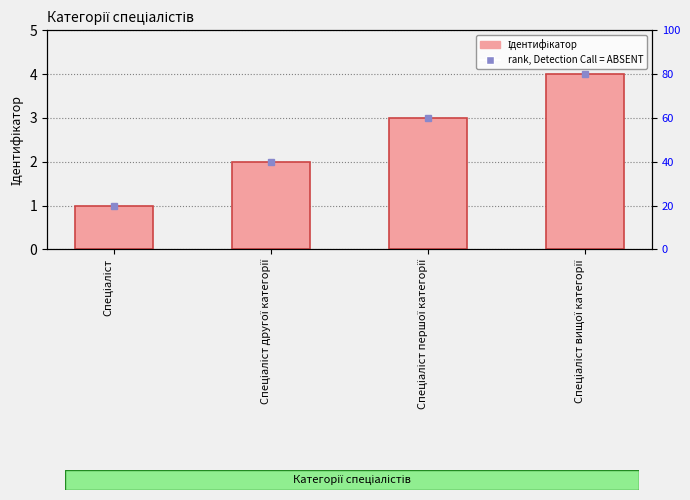

How many data points are less than 3?

2